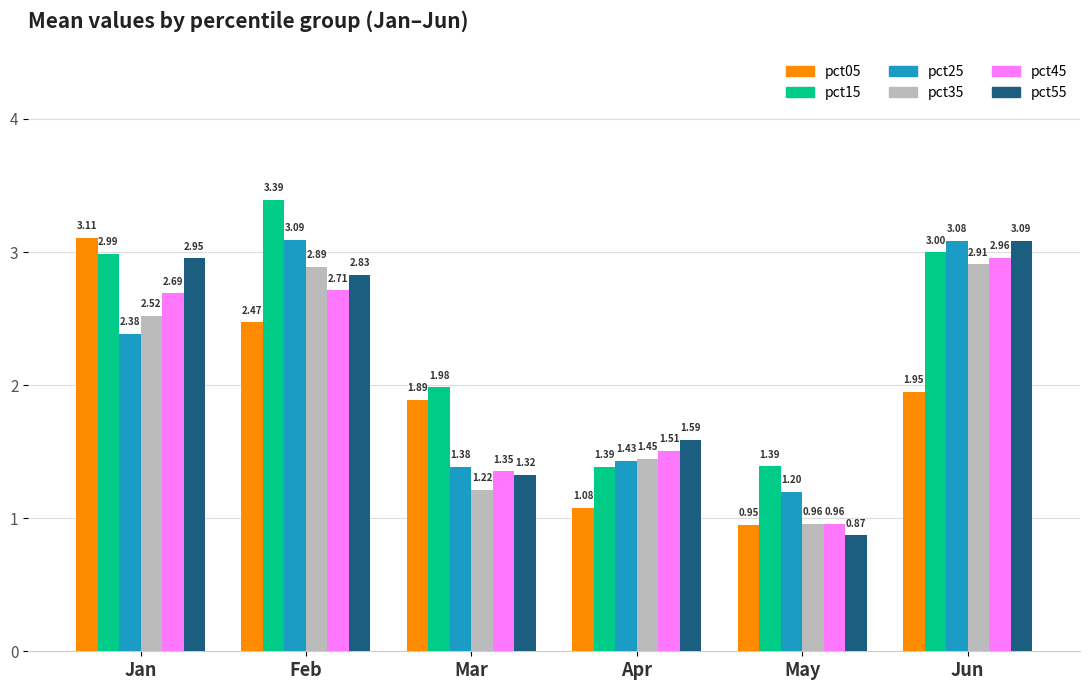

Rank the categories by pct35 value from lowest to highest.

May, Mar, Apr, Jan, Feb, Jun